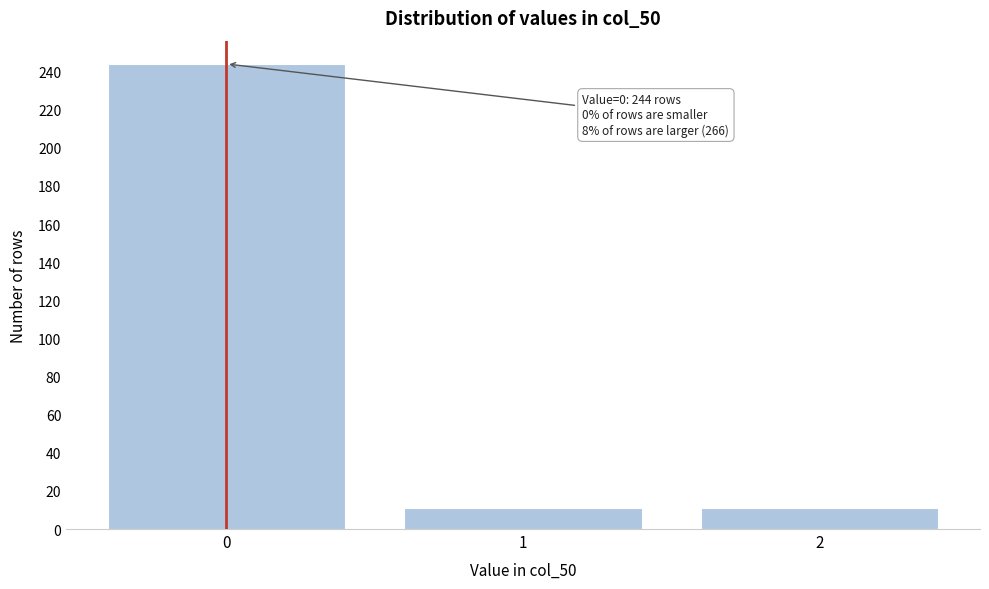

Reading left to right, transcribe all the data shown in this chart.

244	11	11